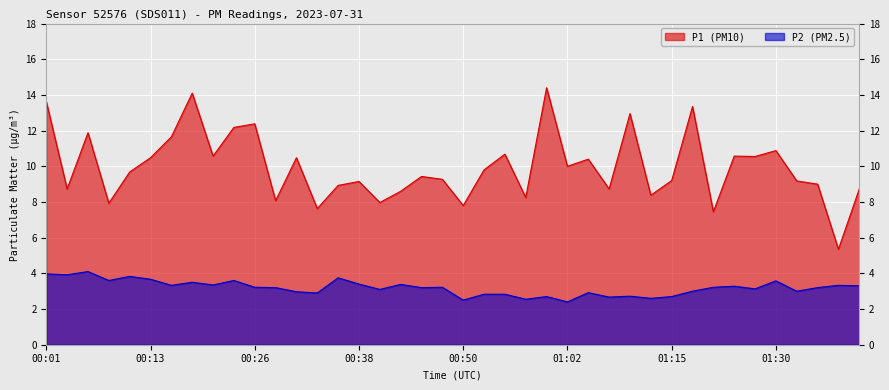

Is it true that P1 equals 3.1 at 01:28?

False